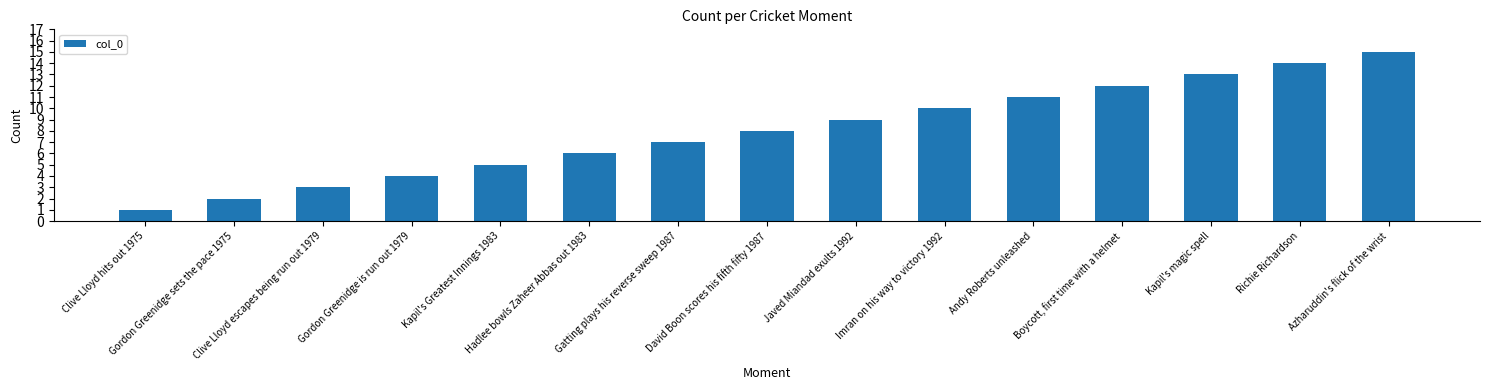

What is the label of the 15th bar from the left?

Azharuddin's flick of the wrist